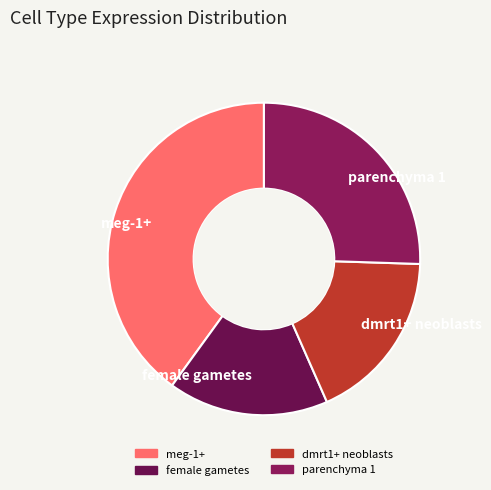

Between female gametes and dmrt1+ neoblasts, which is larger?

dmrt1+ neoblasts